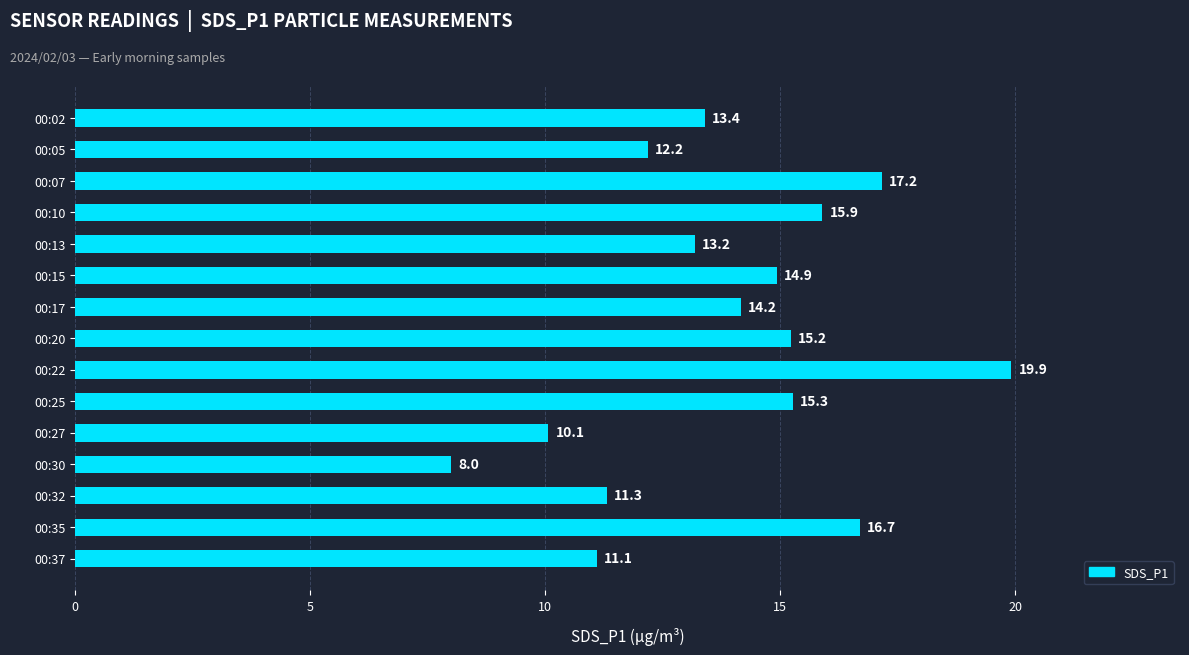

True or false: the data shows 10.1 at 00:27.

True